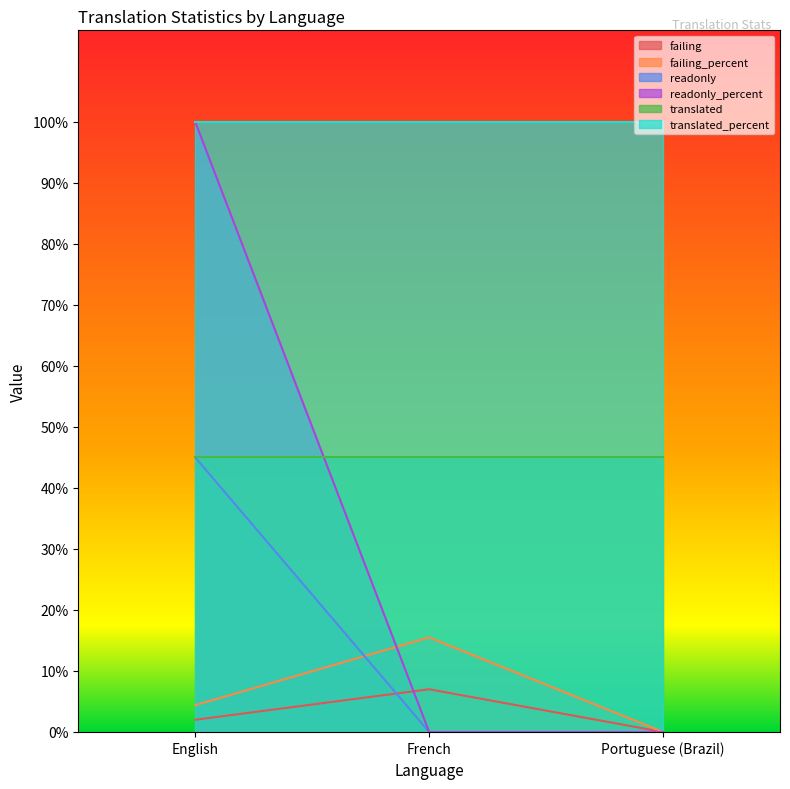

What is the total value across all series at French?

22.5